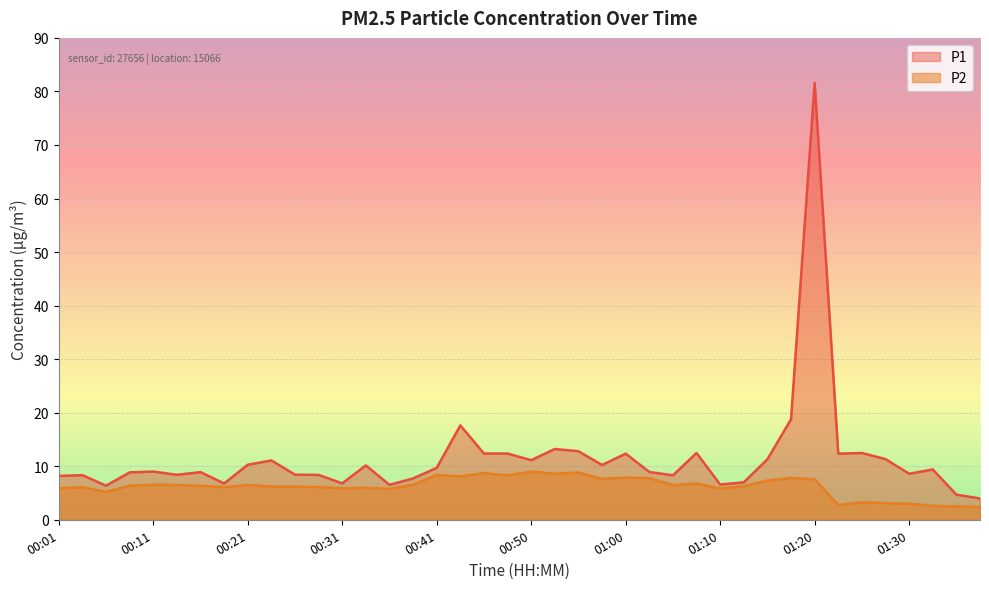

What is the value of the P2 point at the 28th from the left?

6.8